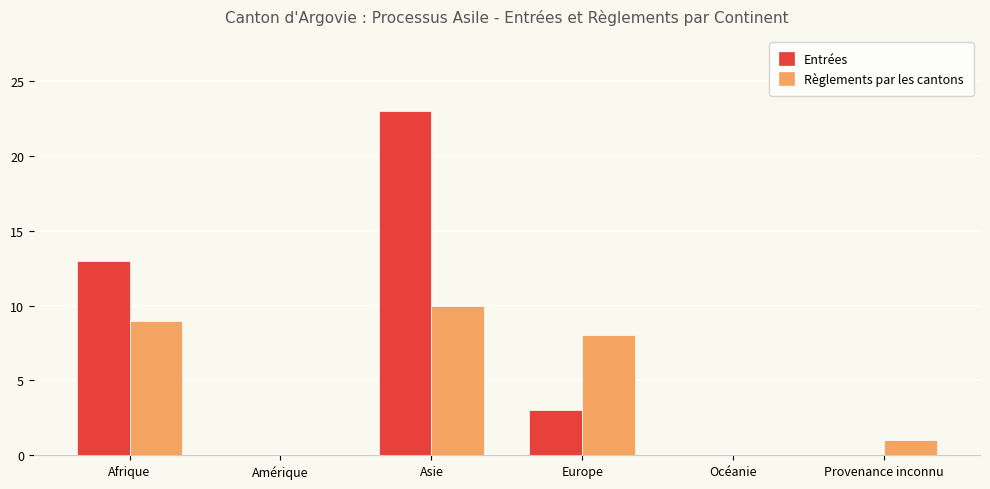

Which series changed the most between Amérique and Asie?

Entrées